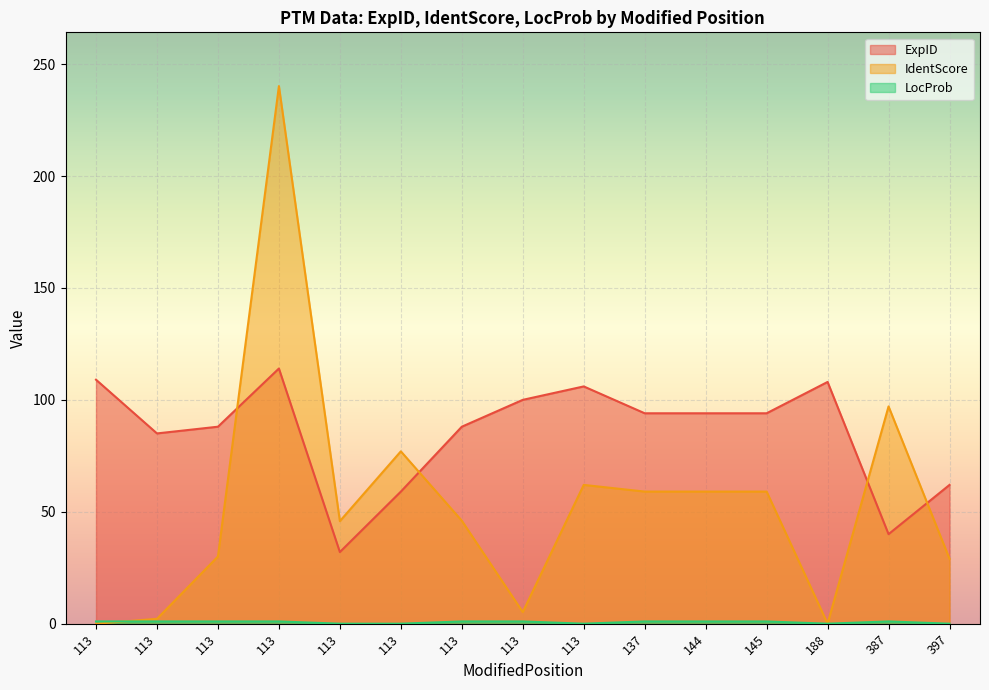

At which label is LocProb closest to 0?

113